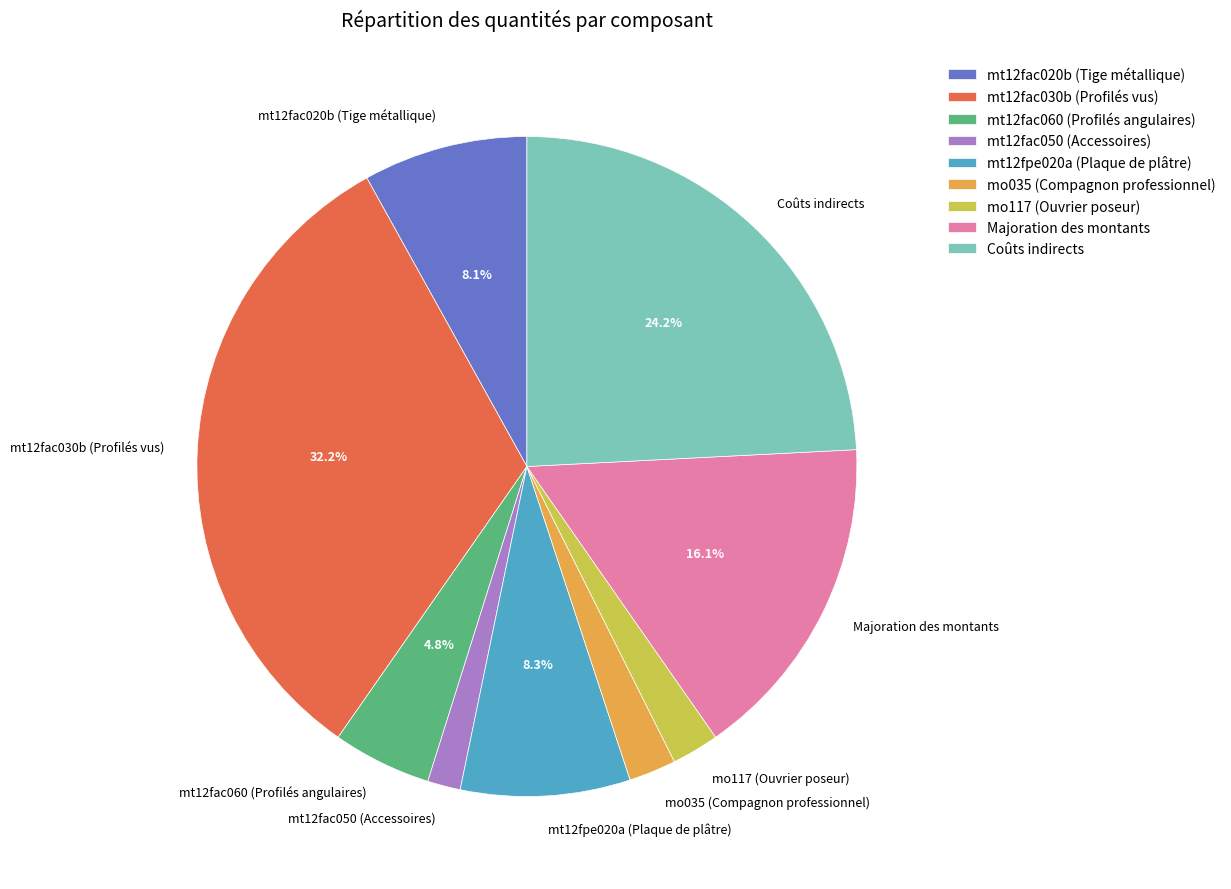

Does mt12fac050 (Accessoires) represent more than half of the total?

No